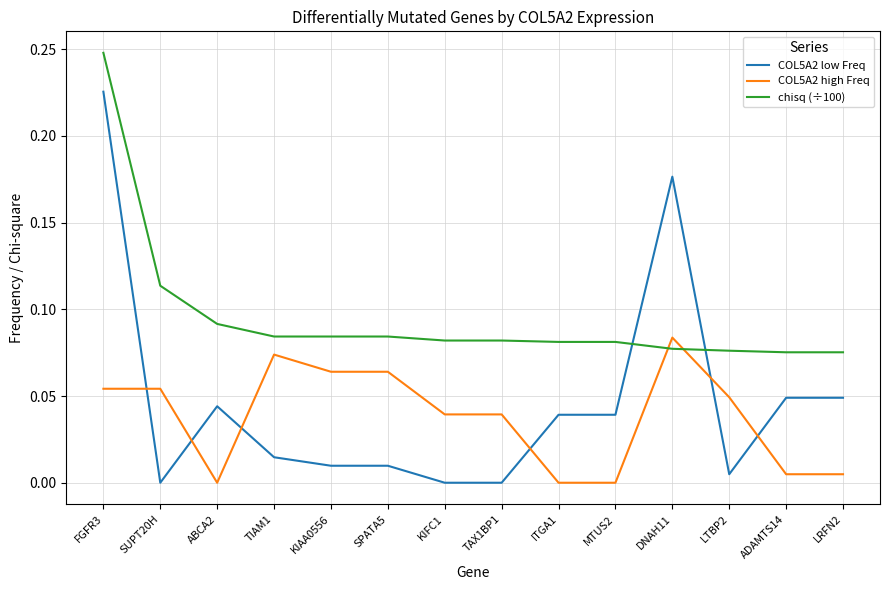

True or false: chisq (÷100) and COL5A2 high Freq cross at least once.

True